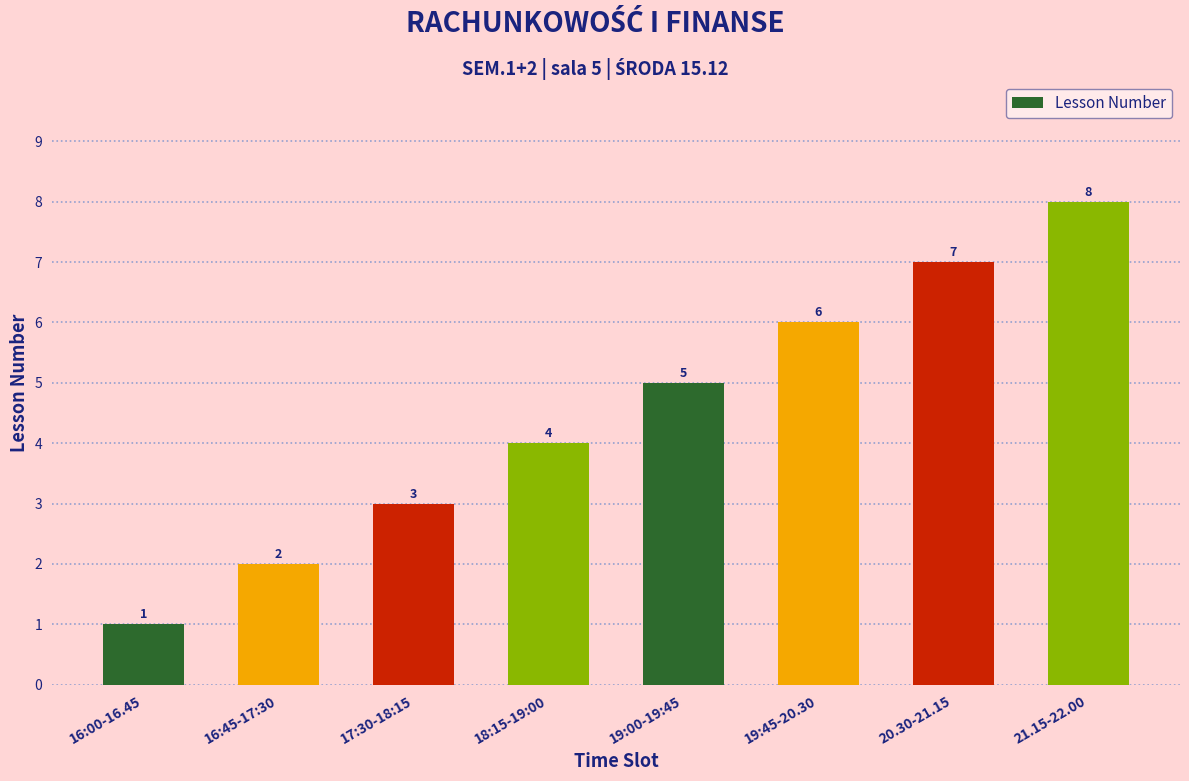

What is the sum of all values?

36